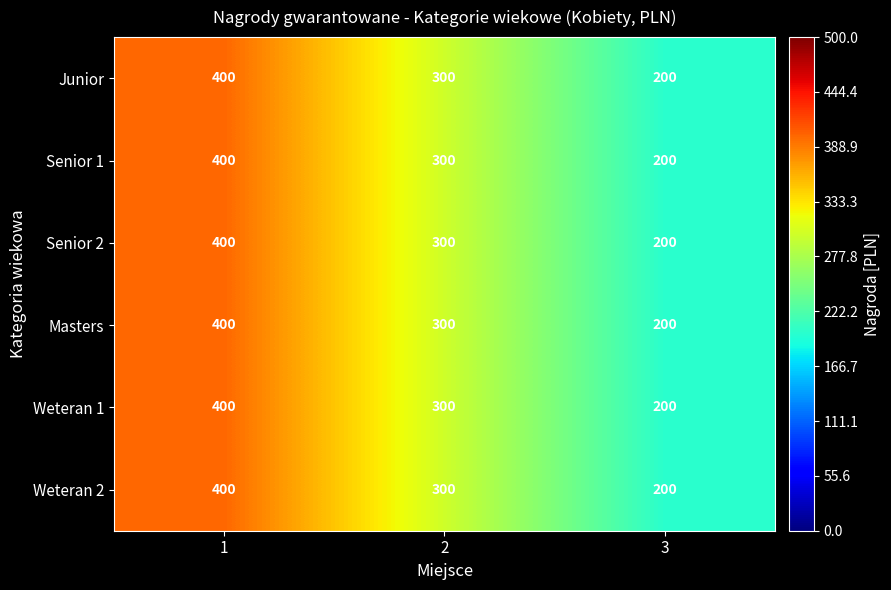

What is the average value of the Senior 1 series?

300